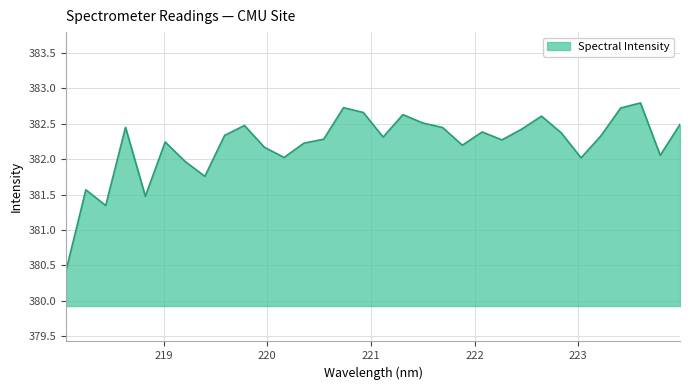

What is the greatest value displayed?

382.8